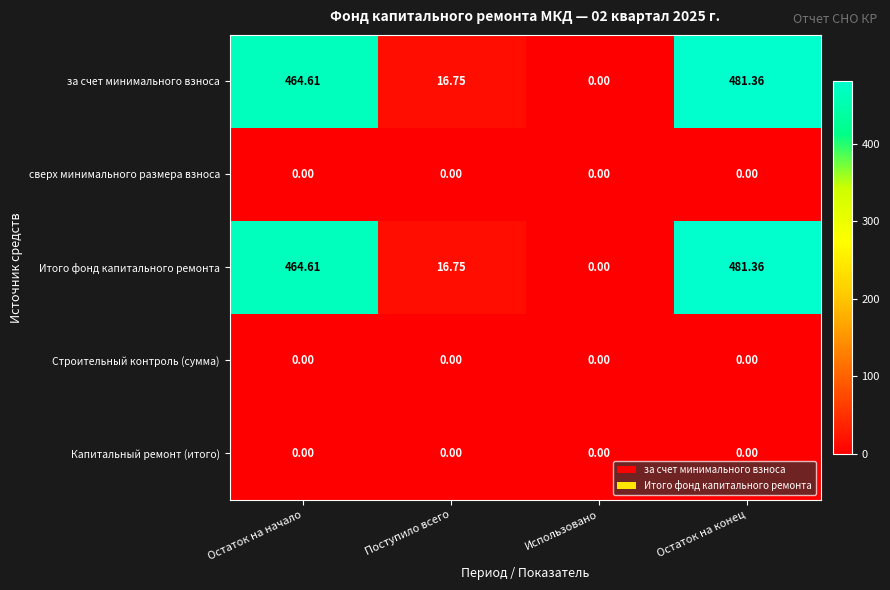

What is the difference between the highest and lowest values at Остаток на начало?

464.6